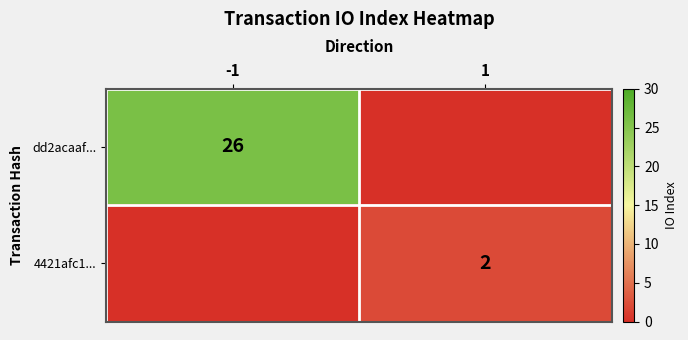

True or false: dd2acaaf... has a value of 26 at -1.

True